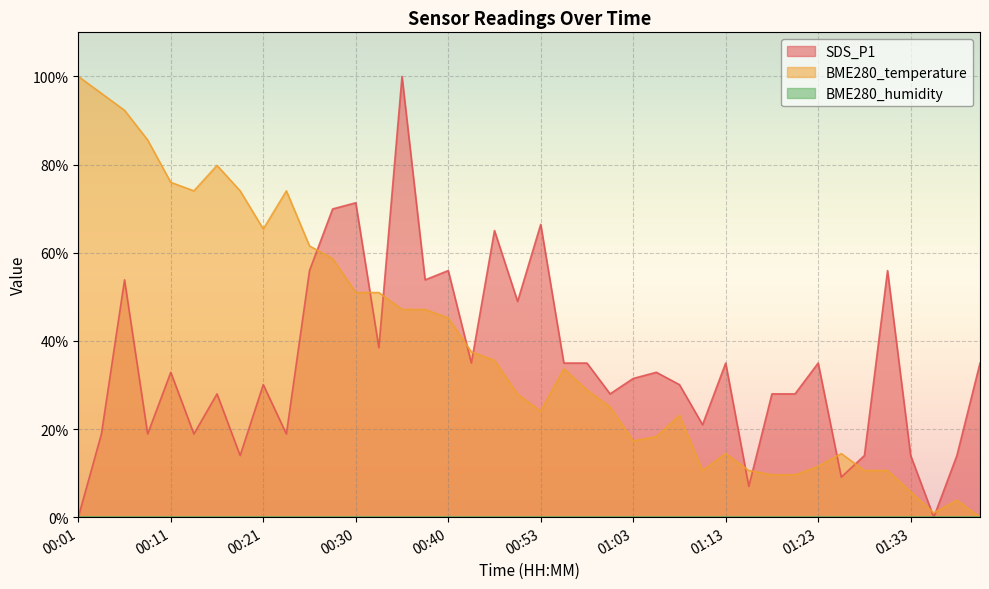

What is the label of the 15th point from the left?

00:35